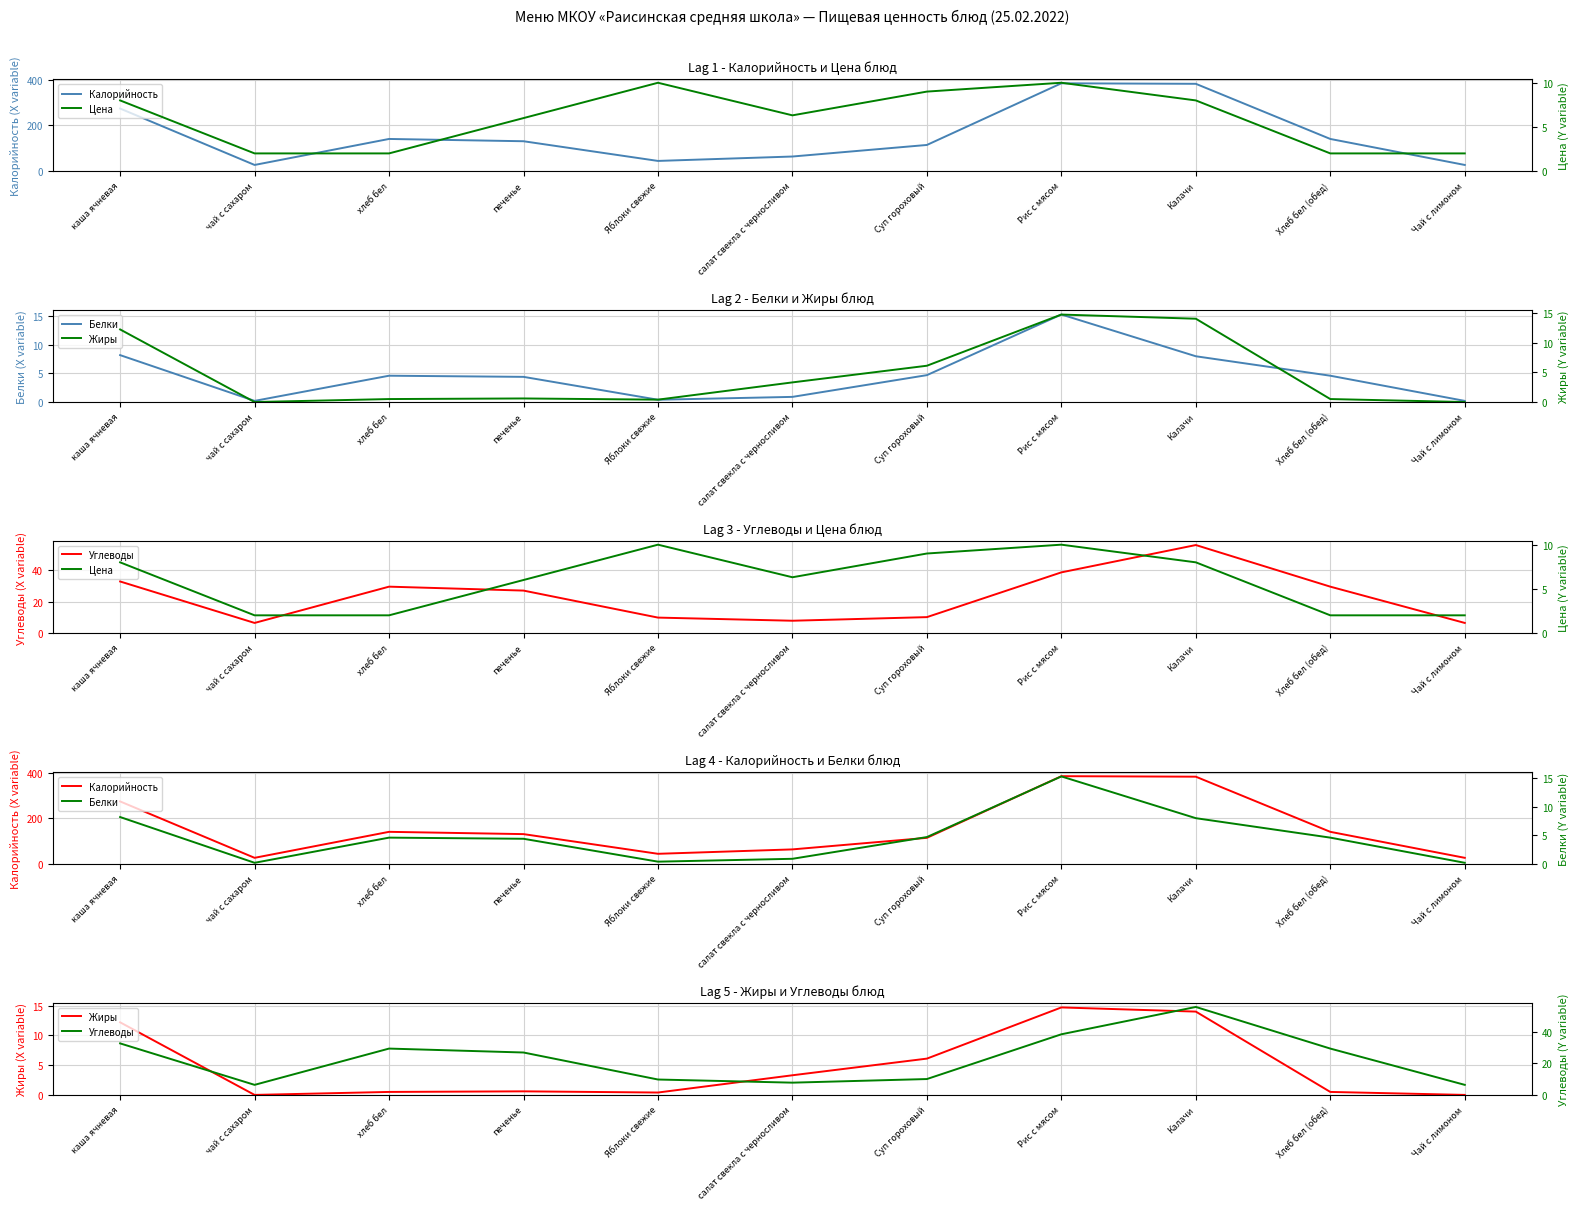

What position from the left is хлеб бел?

3